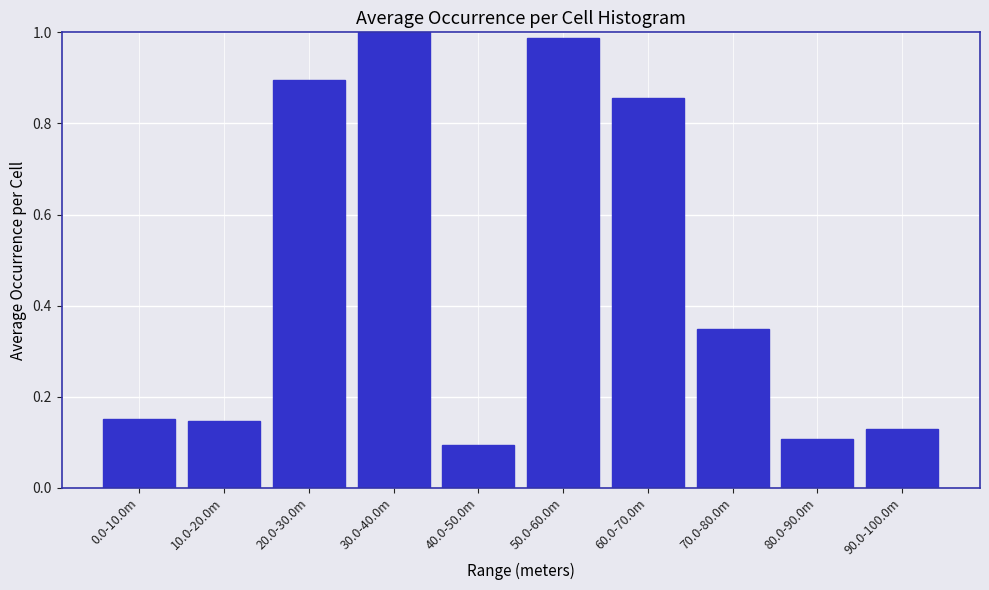

Is it true that the value at 30.0-40.0m is 1.3?

False